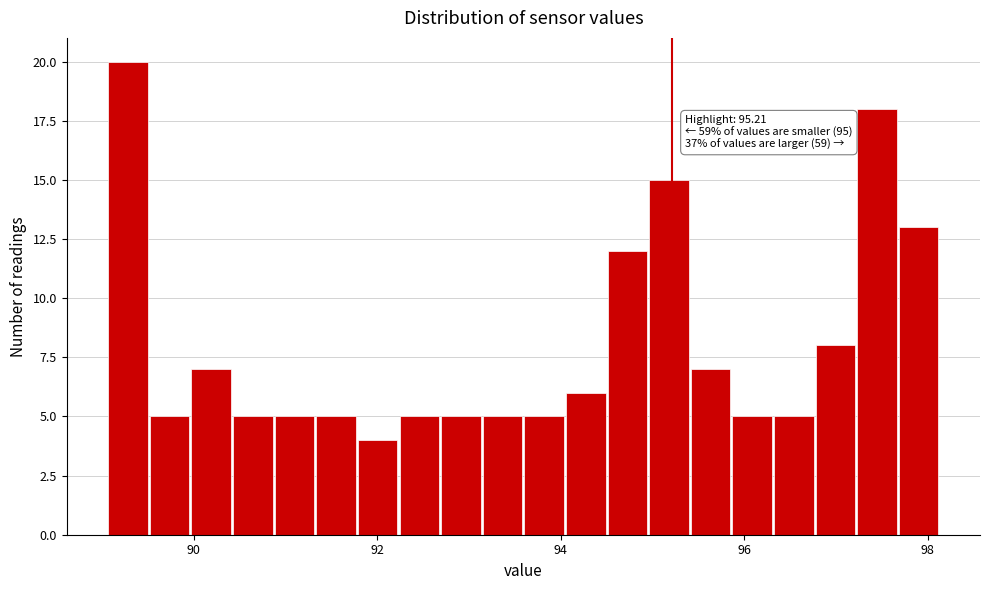

Read against the x-axis, roughly where is the centre of the tallest bar?

89.2